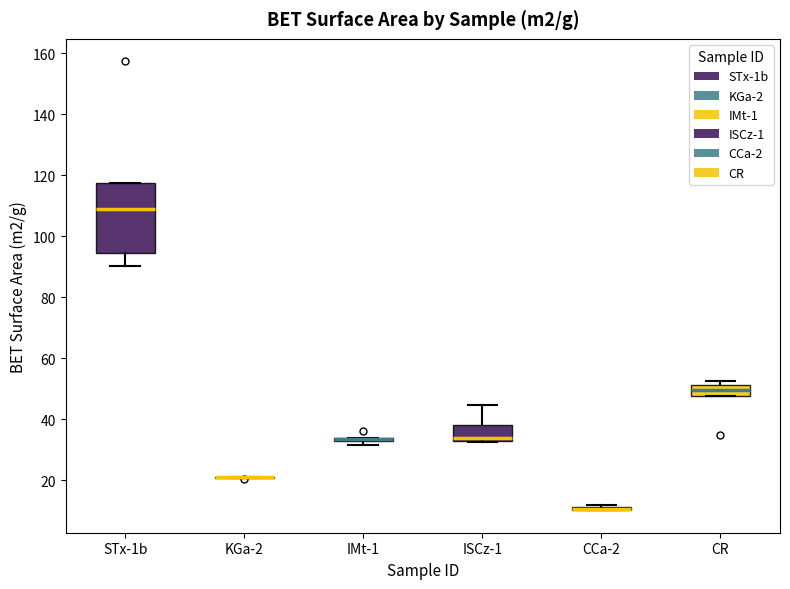

Comparing the boxes themselves (not the whiskers), which one is the tallest?

STx-1b